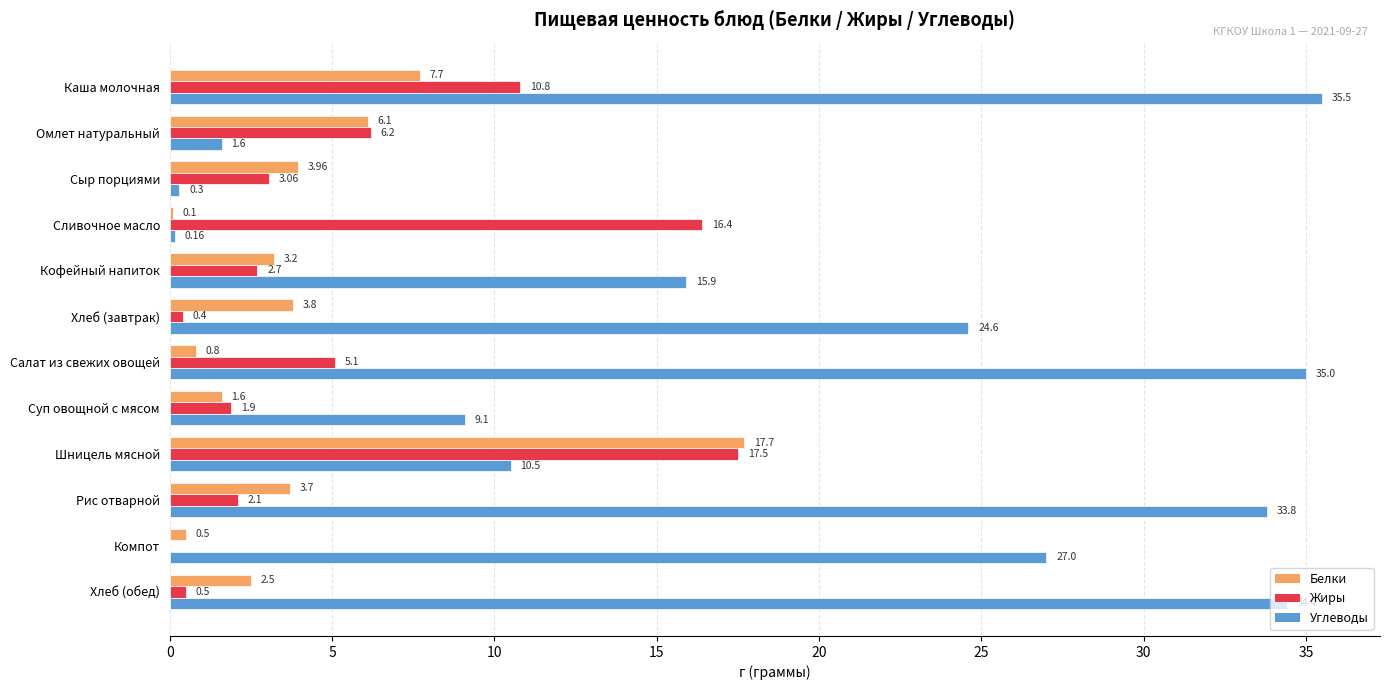

At which category is the sum across all series the highest?

Каша молочная